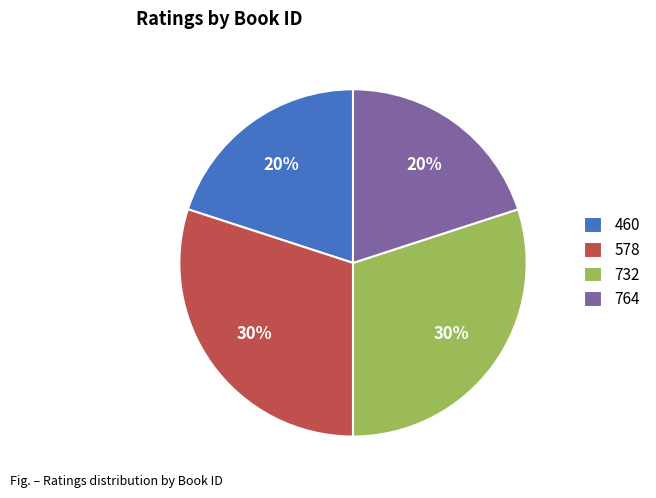

To the nearest percent, what is the average slice percentage?

25%